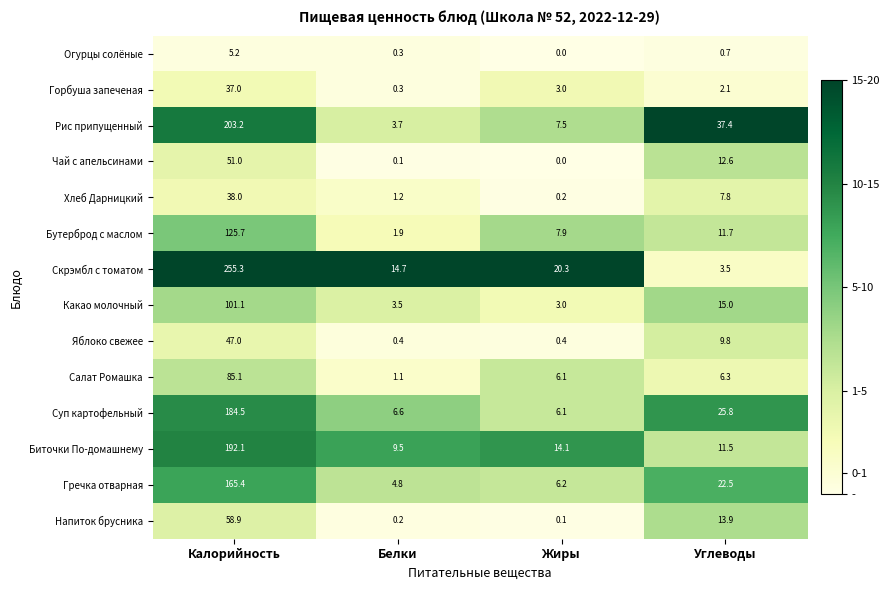

Rank the series by their maximum value, from highest to lowest.

Скрэмбл с томатом, Рис припущенный, Биточки По-домашнему, Суп картофельный, Гречка отварная, Бутерброд с маслом, Какао молочный, Салат Ромашка, Напиток брусника, Чай с апельсинами, Яблоко свежее, Хлеб Дарницкий, Горбуша запеченая, Огурцы солёные